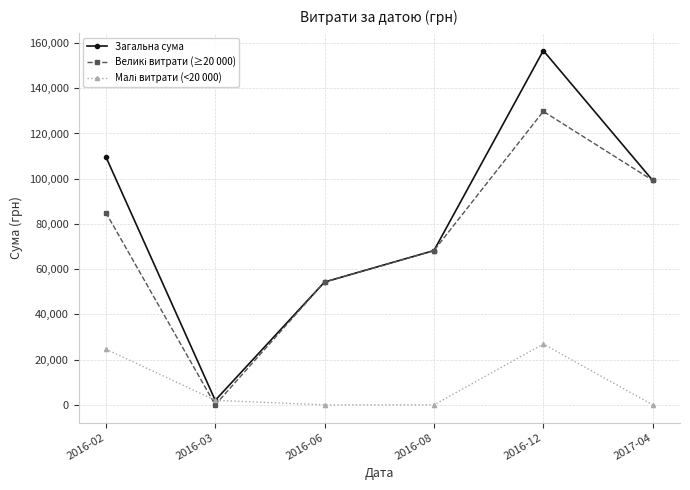

What is the value of the Загальна сума point at the 3rd from the left?

54324.4